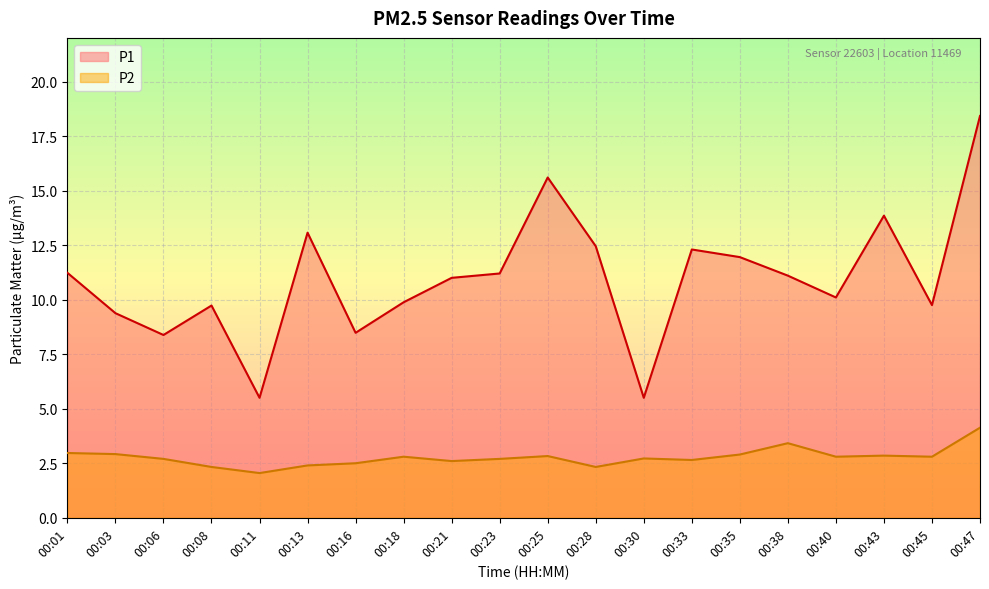

What is the value of the P1 point at the 18th from the left?

13.8